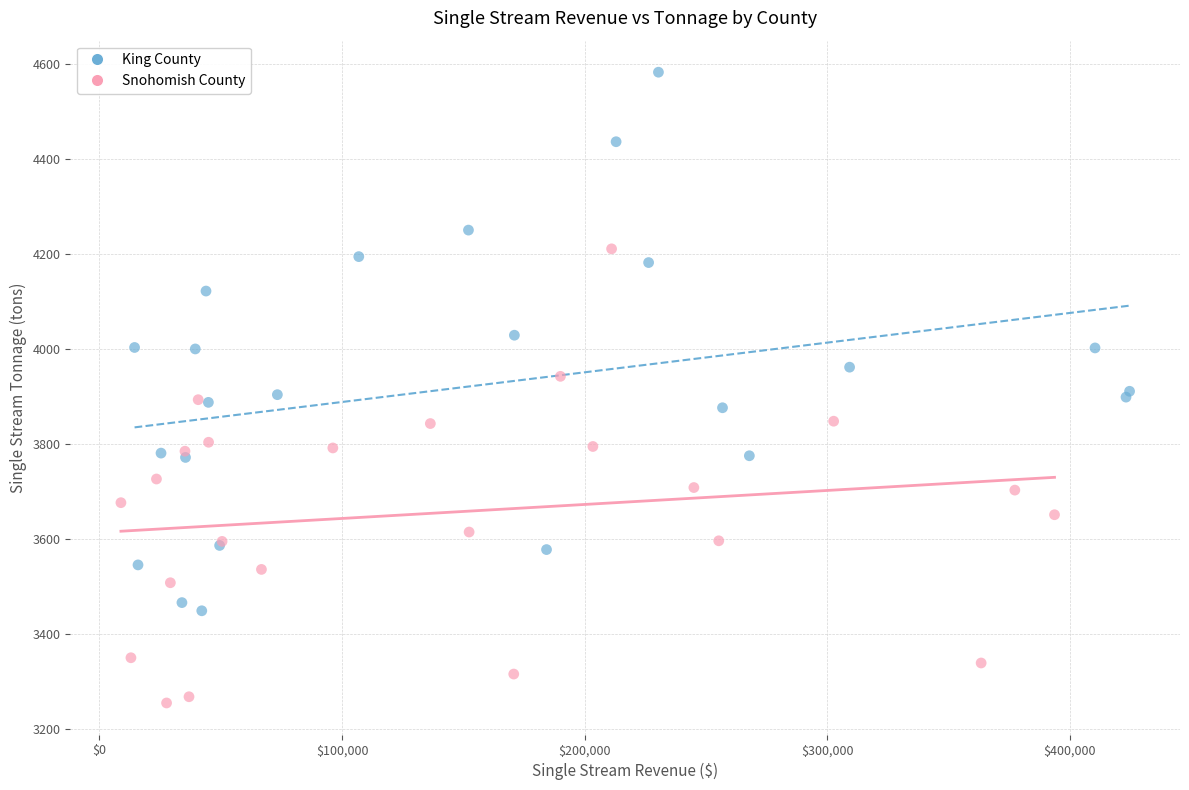

Which series contains the lowest Y value?

Snohomish County